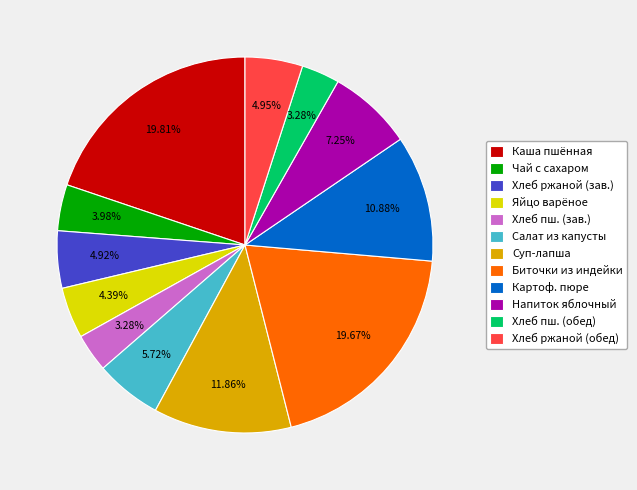

Approximately how many times larger is the value at Хлеб ржаной (обед) compared to Напиток яблочный?

0.7